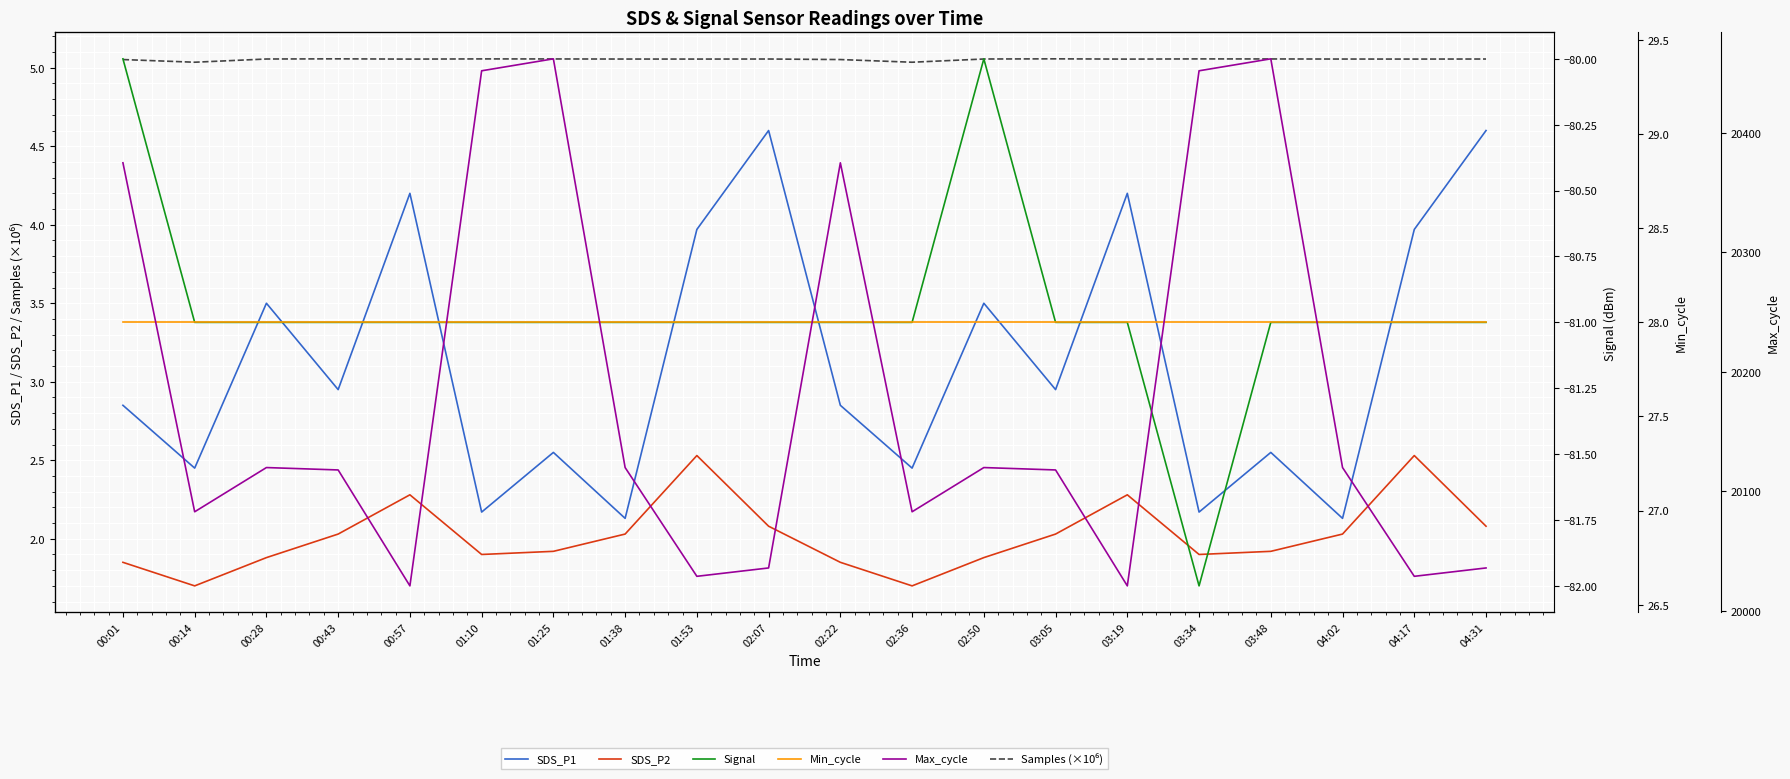

What is the approximate value of Samples (×10⁶) at 02:22?

5.1